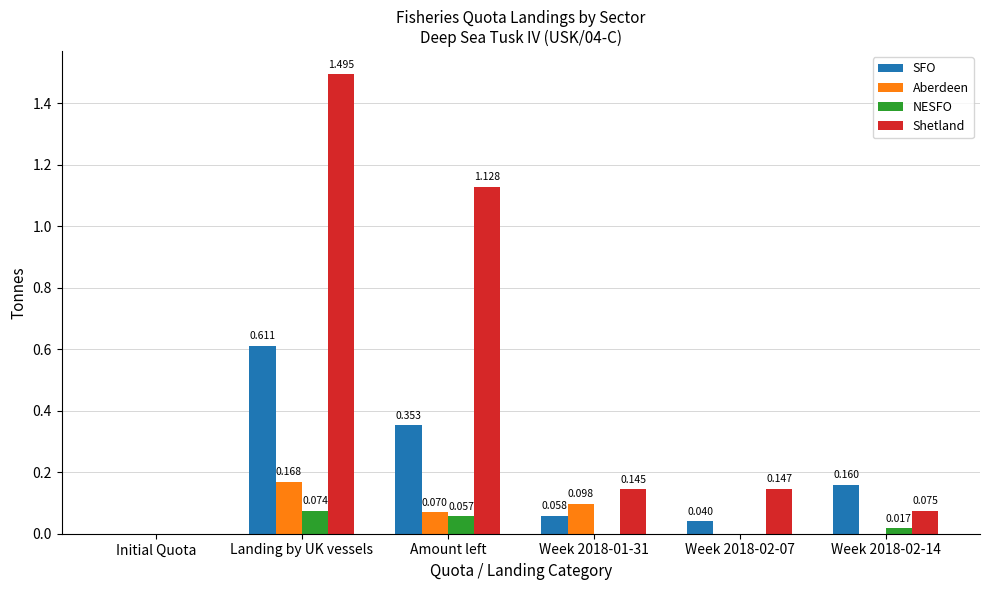

Which series has the largest total across all categories?

Shetland